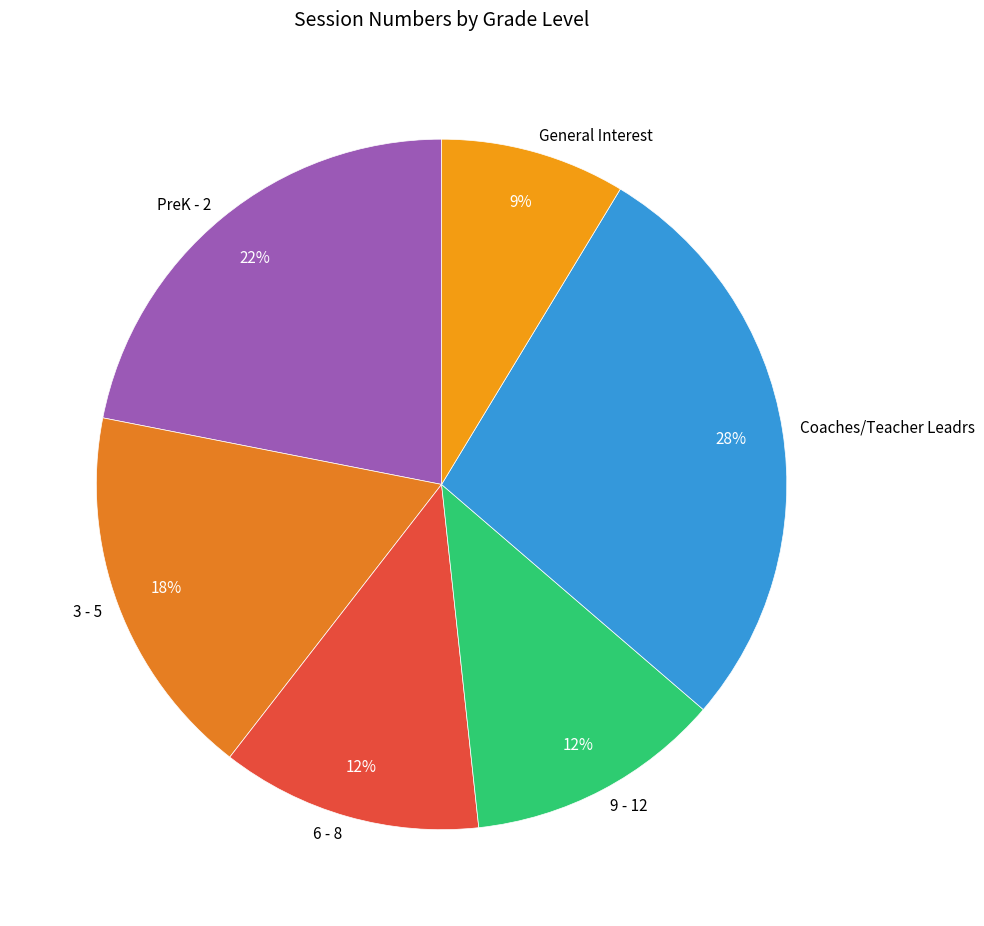

Combined, do 6 - 8 and 3 - 5 account for over 50%?

No